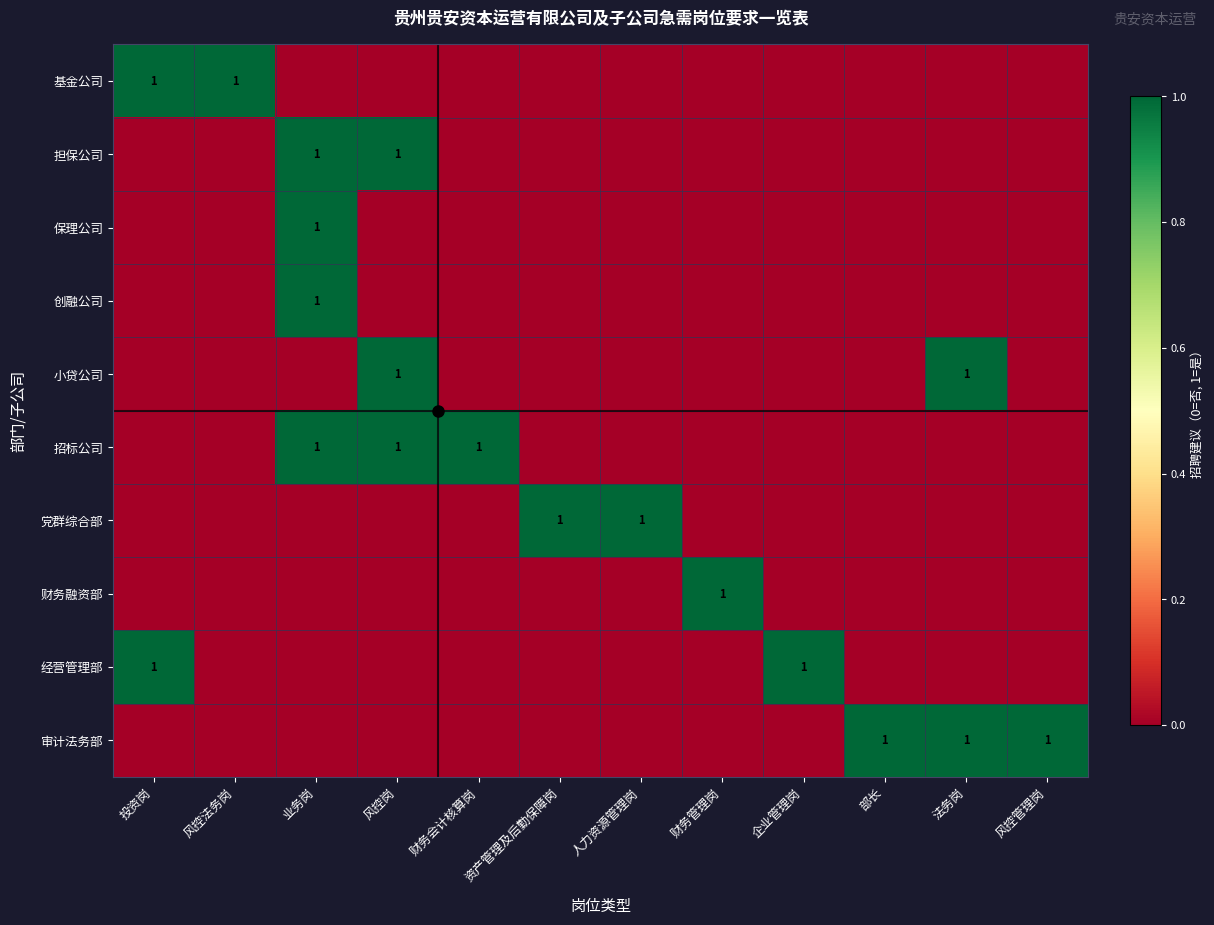

The 招标公司 series shows 0 at 风控岗. True or false?

False